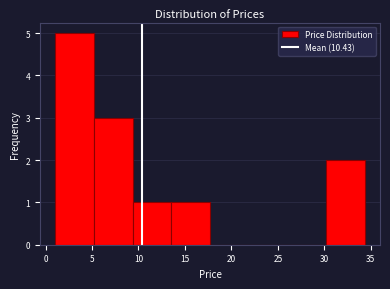

Reading left to right, transcribe this chart: for each bar, give the range it covers on the x-axis and its height. Neither the bar edges nor the heights are printed on the chart, so give them approximately, as read against the axes.

1.0 to 5.0: 5
5.0 to 9.5: 3
9.5 to 13.5: 1
13.5 to 17.5: 1
17.5 to 22.0: 0
22.0 to 26.0: 0
26.0 to 30.0: 0
30.0 to 34.5: 2